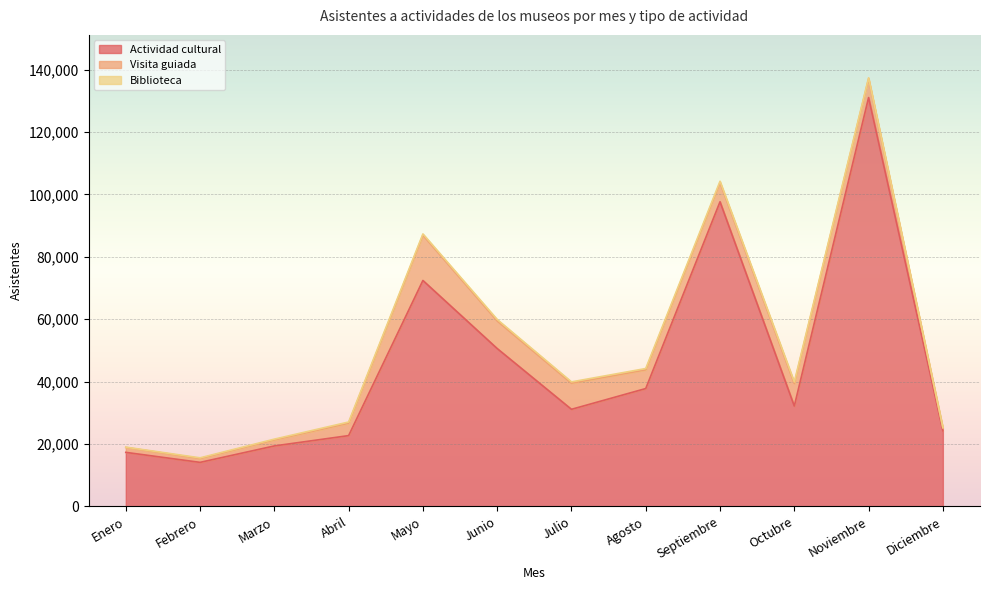

How many interior local peaks does the Visita guiada series have?

2